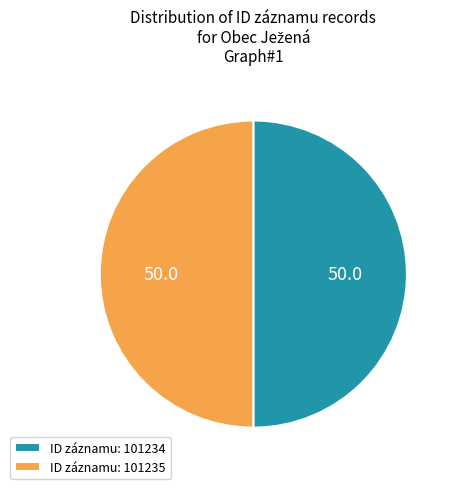

Is it true that ID záznamu: 101234 is 64% of the pie?

False